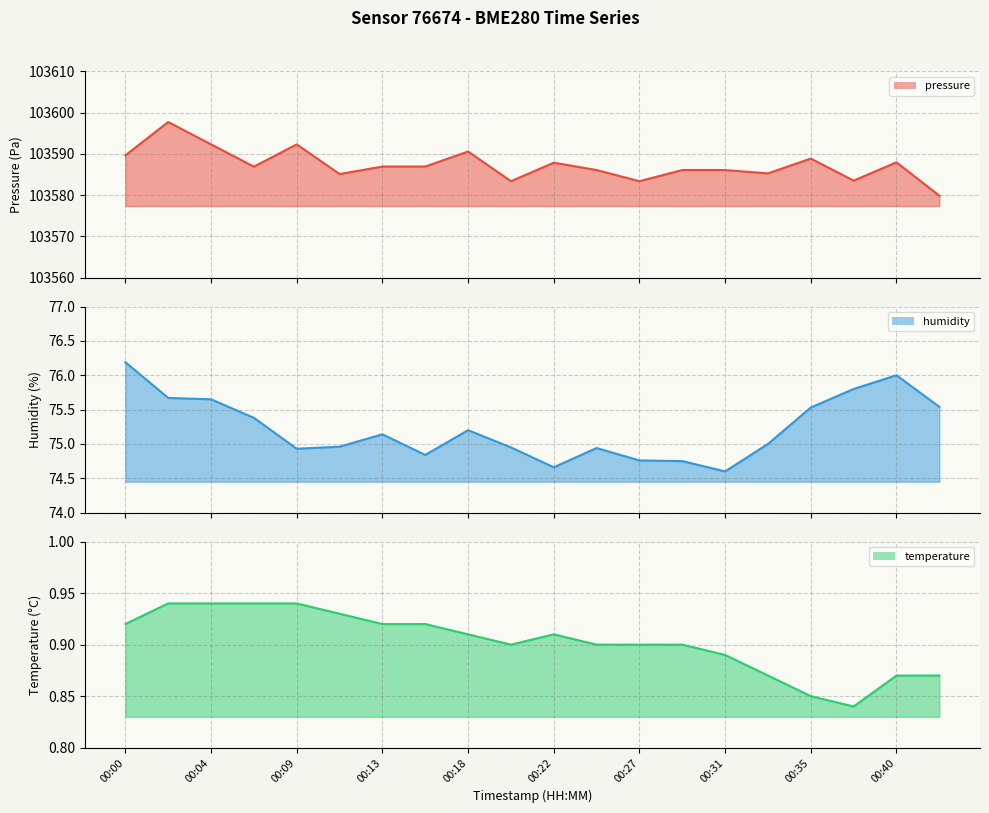

What are all the series names shown in the legend?

pressure, humidity, temperature